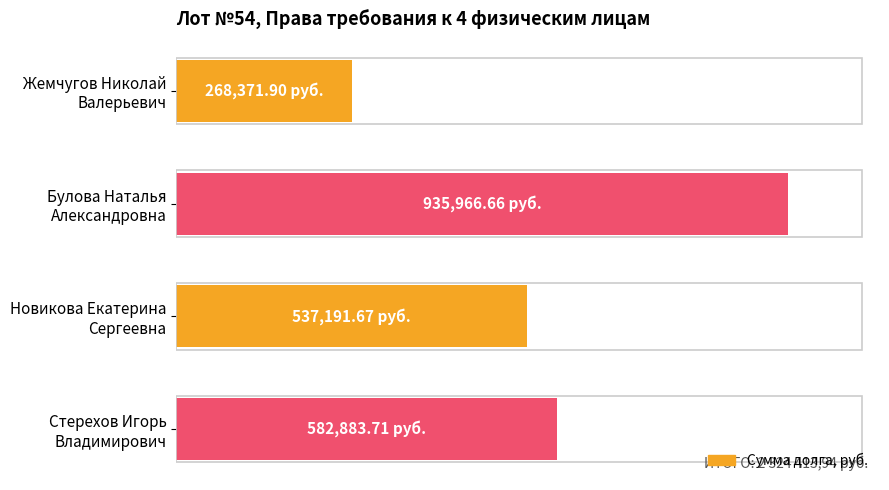

Does the chart contain any negative values?

No